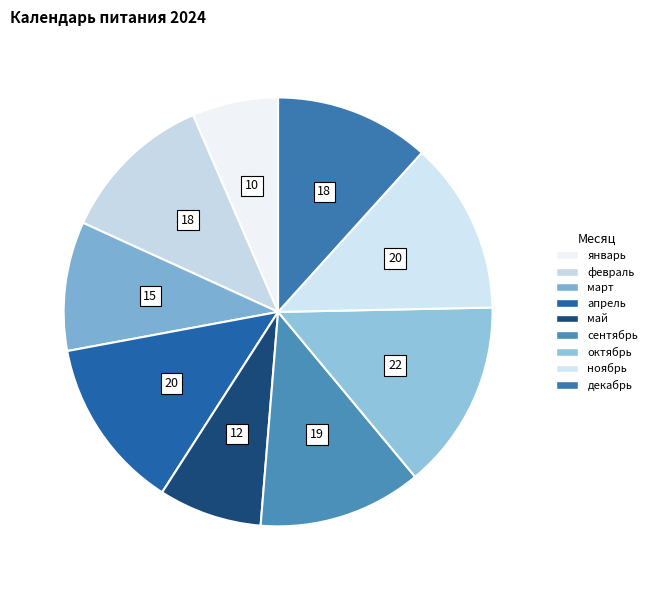

To the nearest percent, what portion does октябрь represent?

14%